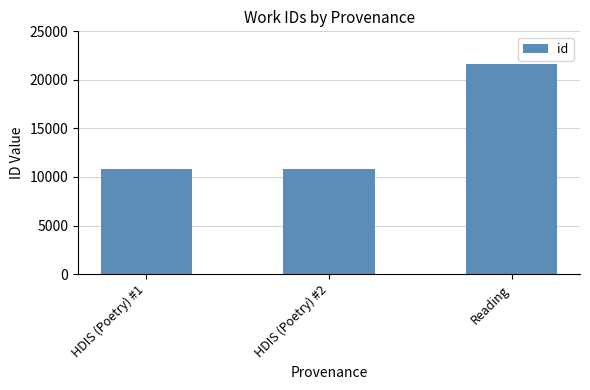

What is the ratio of the value at HDIS (Poetry) #2 to the value at Reading?

0.5